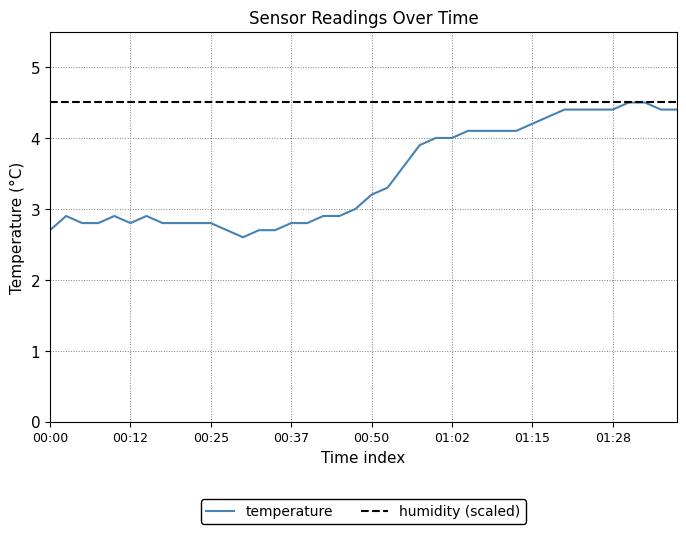

At how many categories does at least one series exceed 3?

40